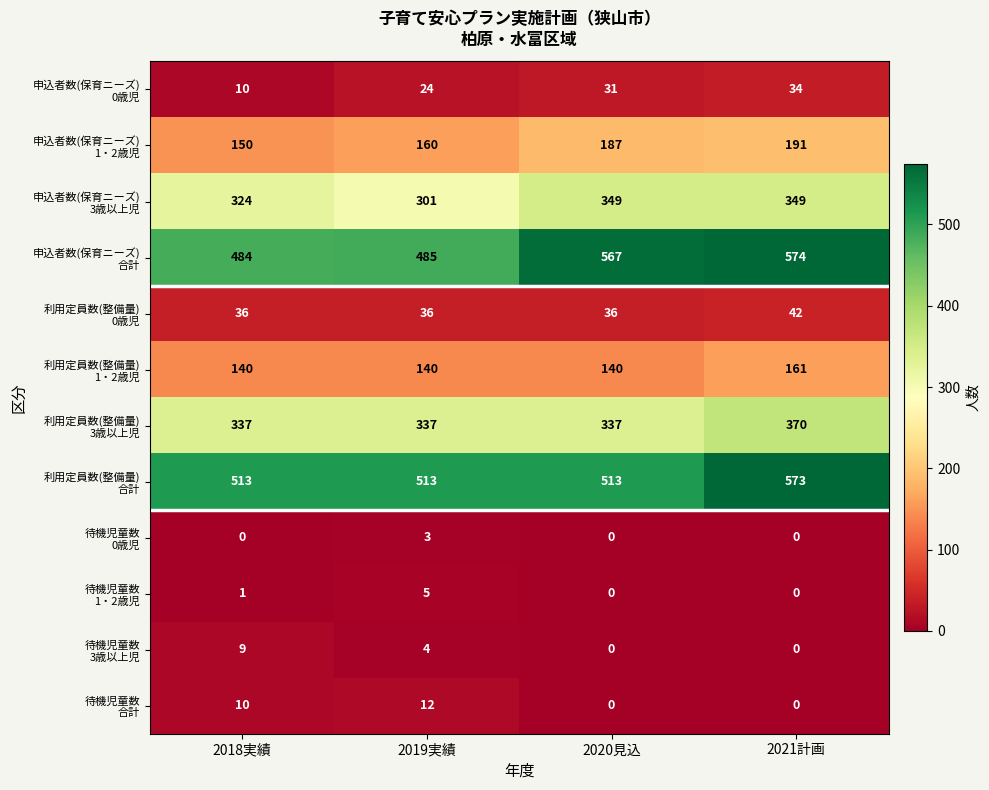

What is the maximum value shown in the chart?

574